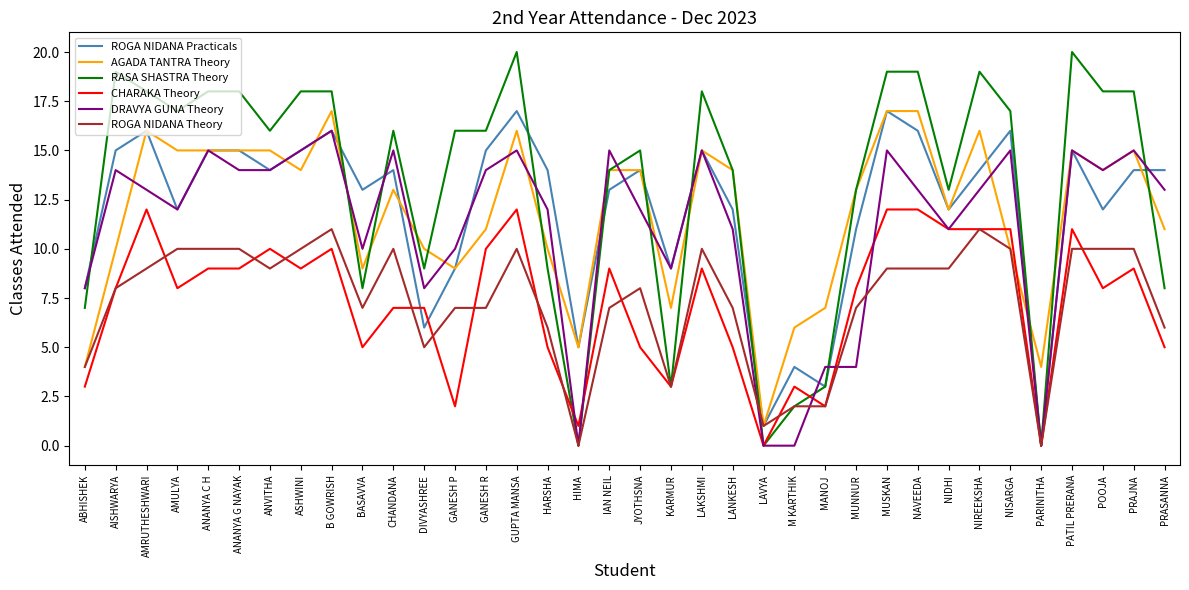

Is it true that CHARAKA Theory equals 11 at NIDHI?

True